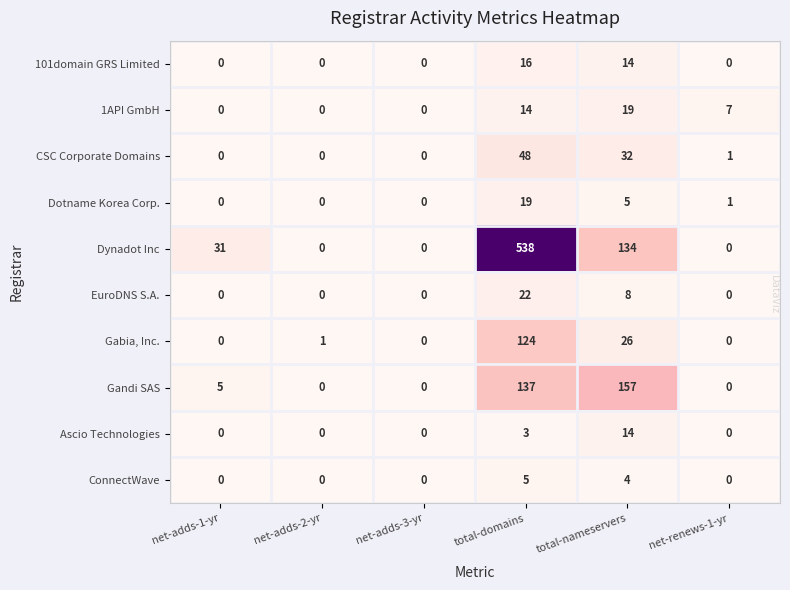

The Gabia, Inc. series shows 48 at total-domains. True or false?

False